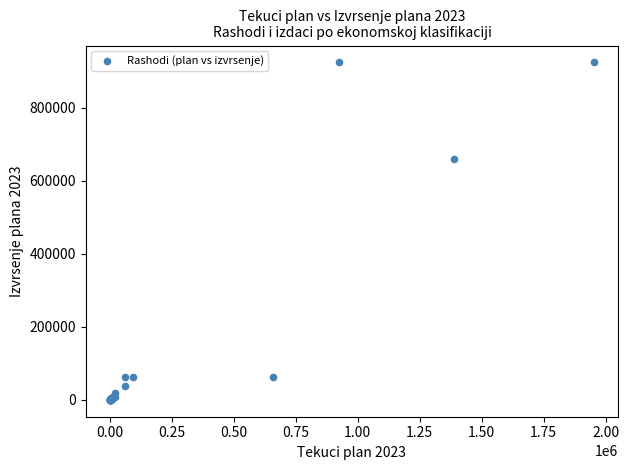

What Y value in the scatter plot is closest to 462364?

659439.5